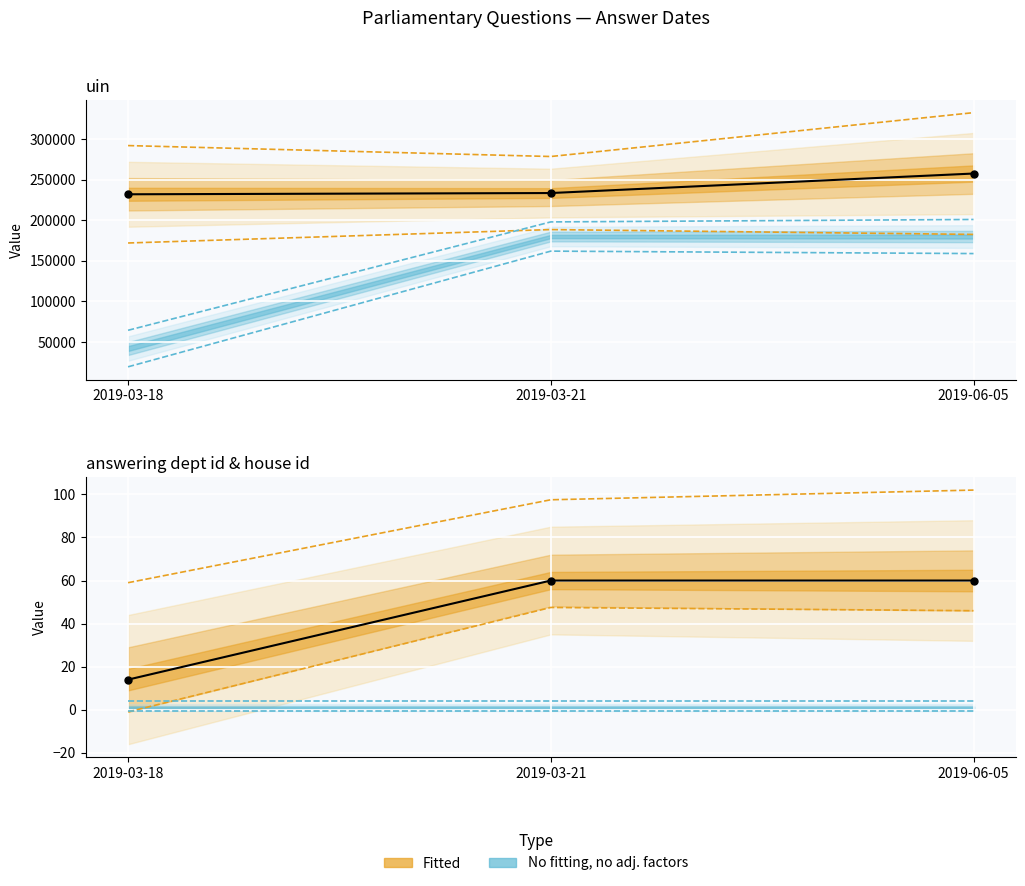

The value of uin (observed) at 2019-03-21 is 67993. True or false?

False